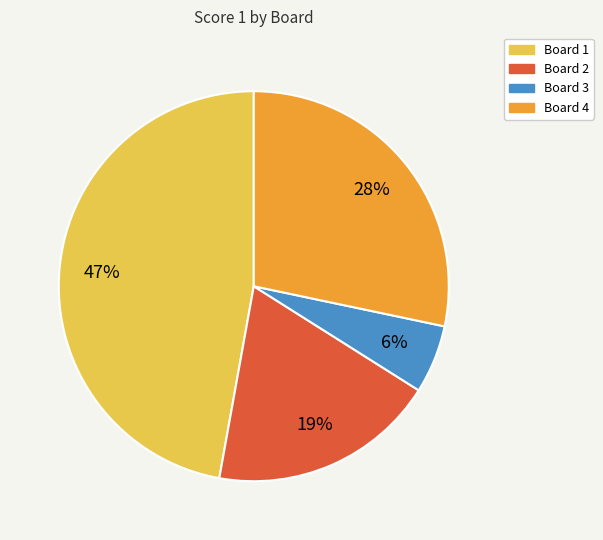

Does any single category account for the majority?

No